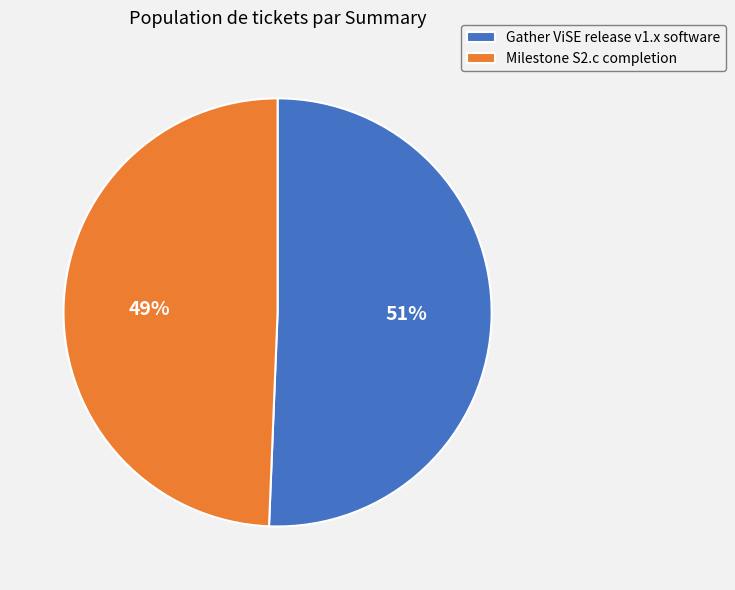

Between Milestone S2.c completion and Gather ViSE release v1.x software, which is larger?

Gather ViSE release v1.x software